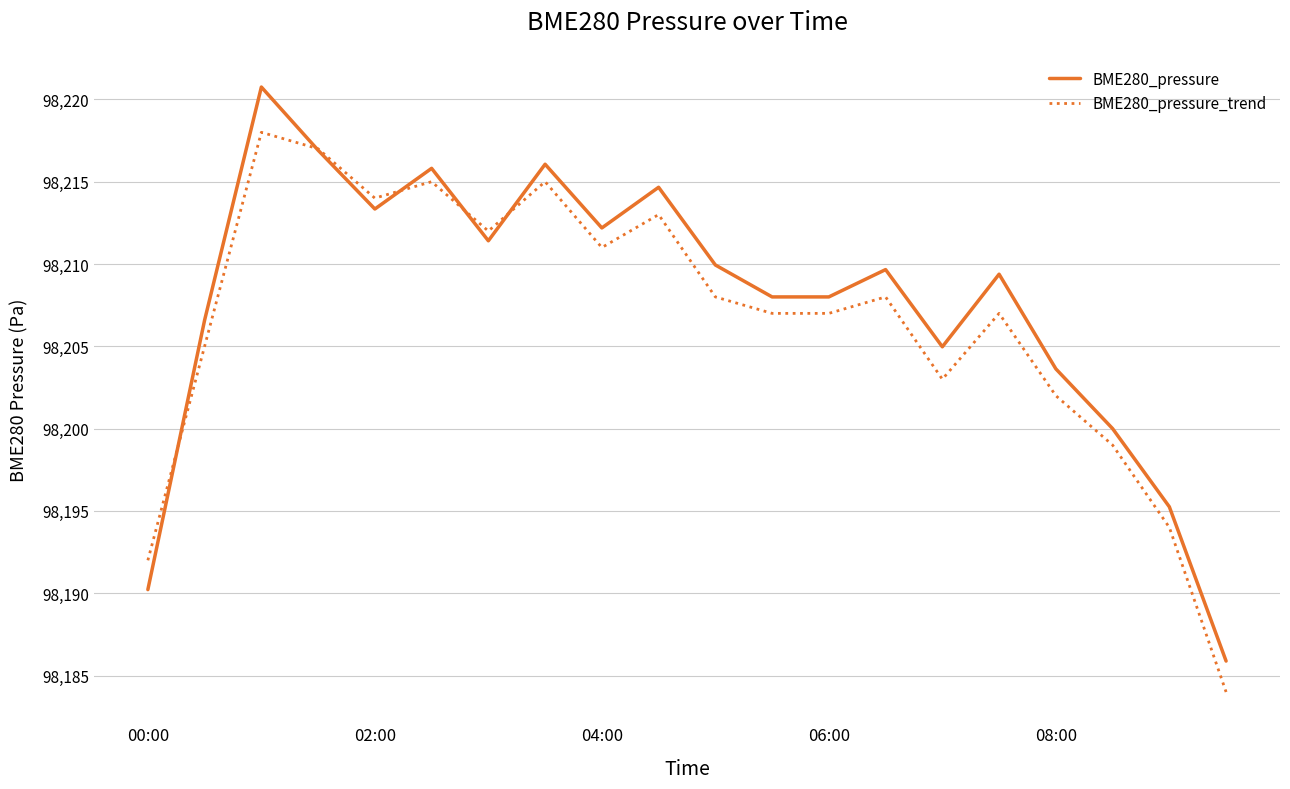

List the series in order of their peak value, highest first.

BME280_pressure, BME280_pressure_trend